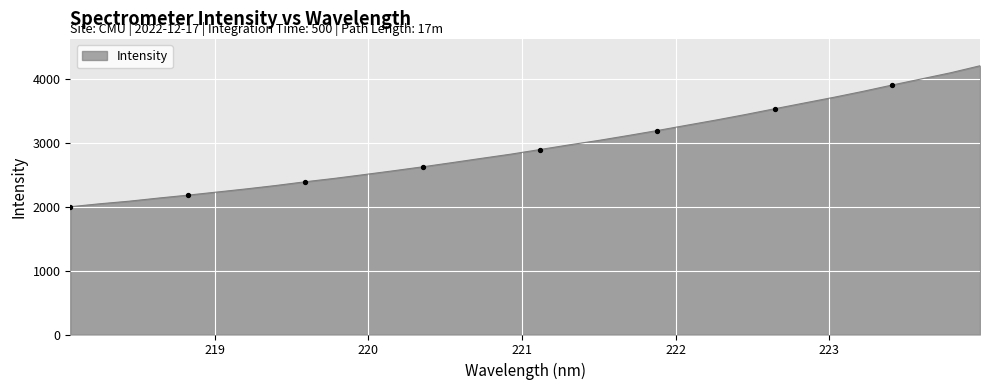

What is the smallest value displayed?

2002.2